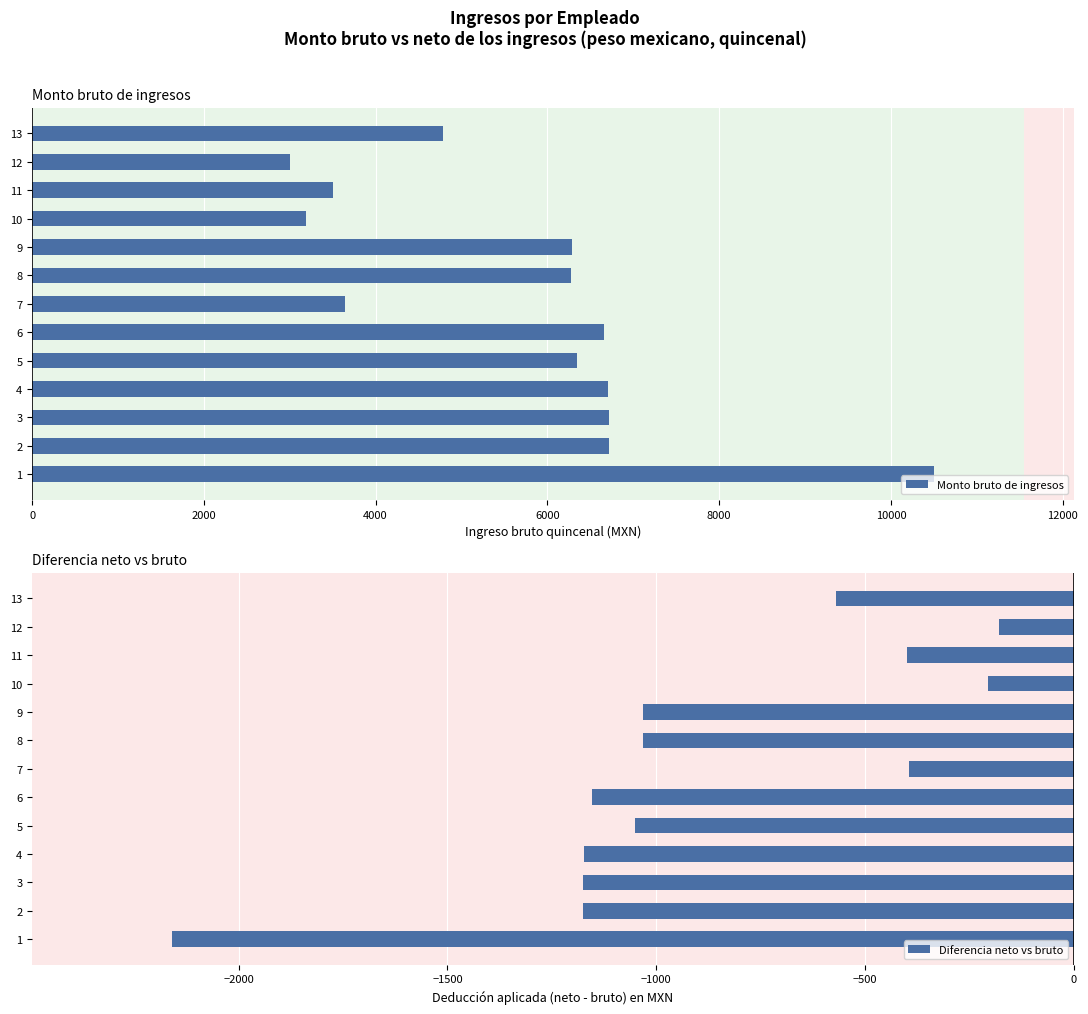

What is the sum of the Monto bruto de ingresos values at 2 and 1?

17219.9